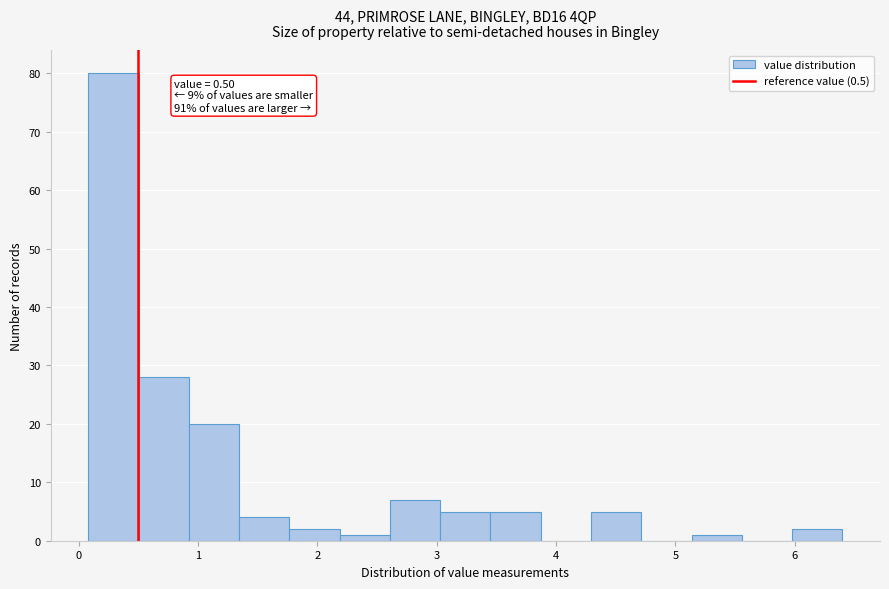

Which range on the x-axis has the tallest bar?

0.1 to 0.5